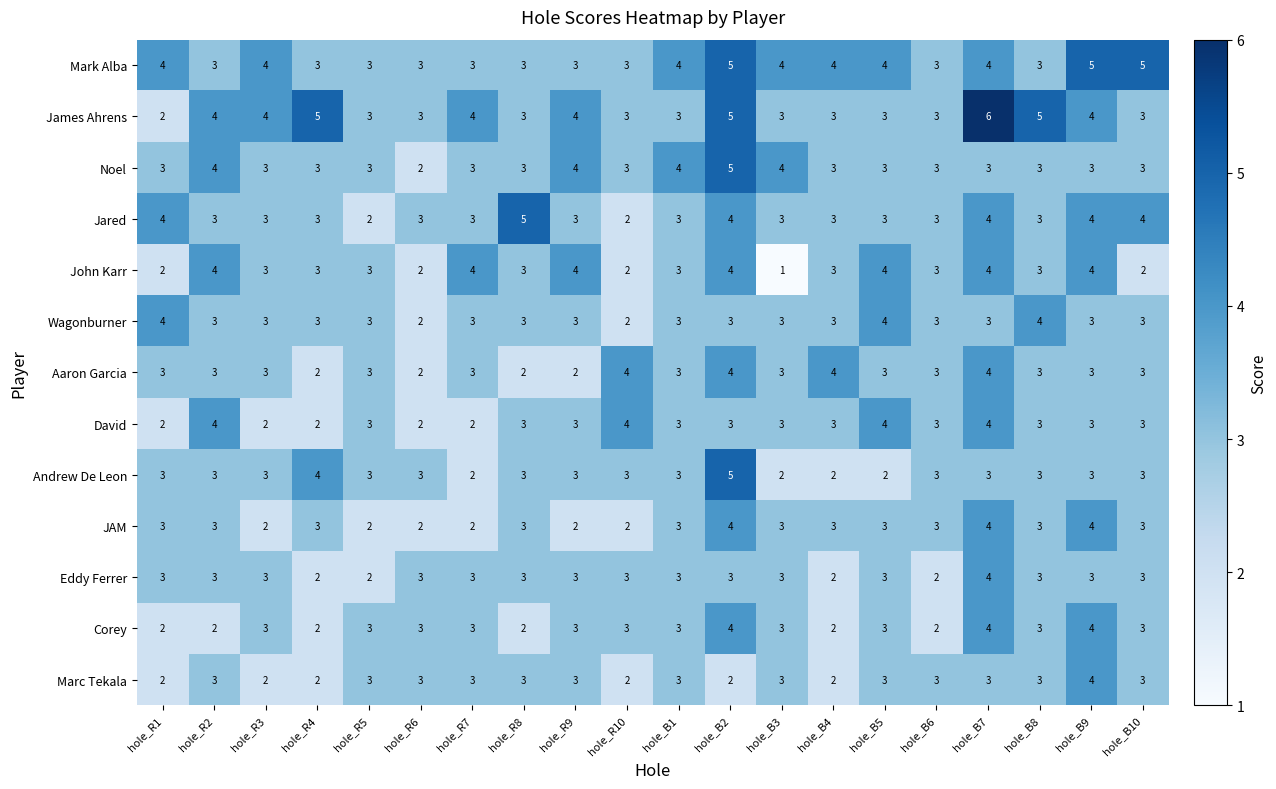

What is the average value of the David series?

3